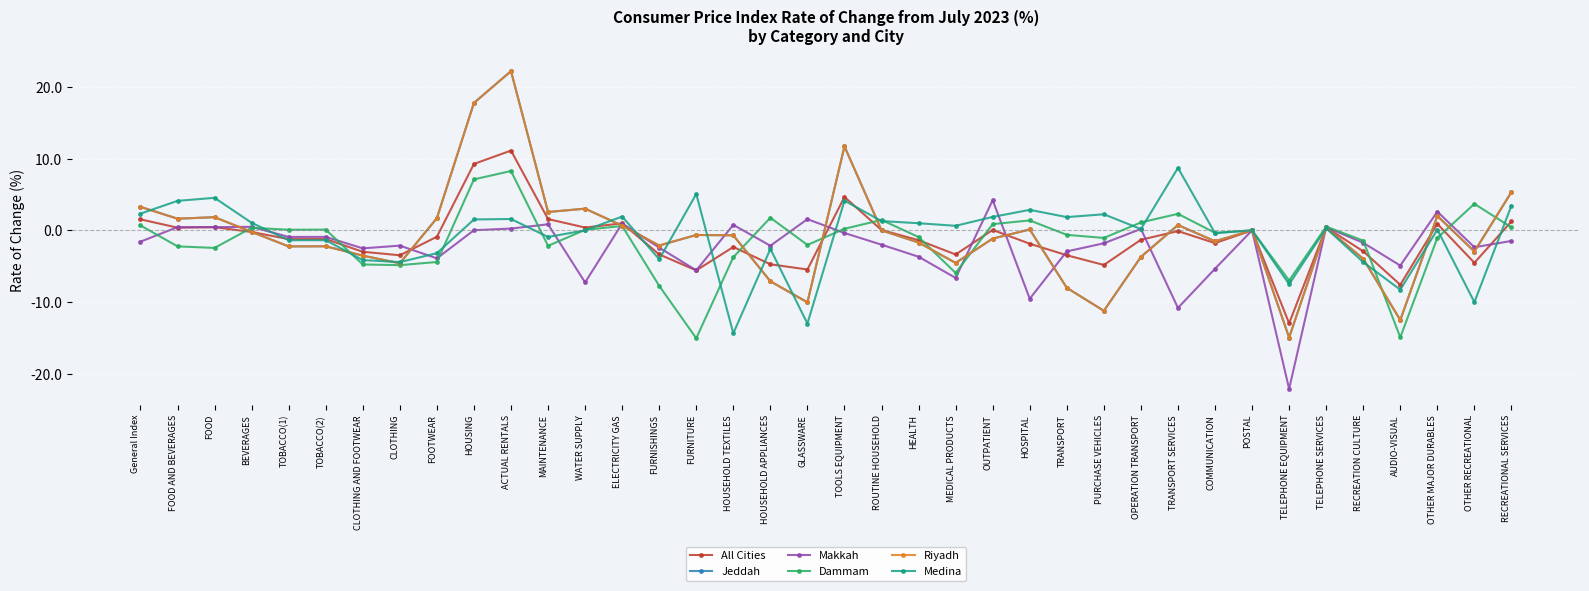

What is the sum of all Riyadh values?

-24.8